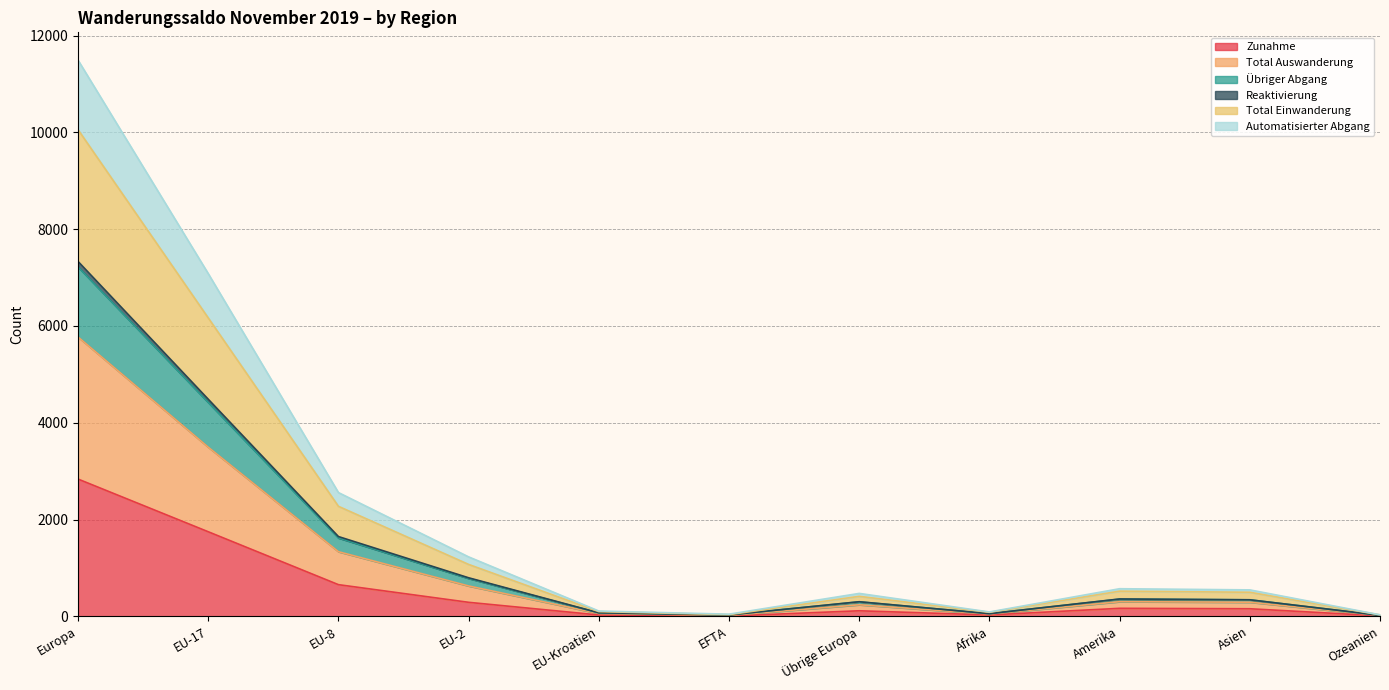

What is the maximum value for Zunahme?

2836